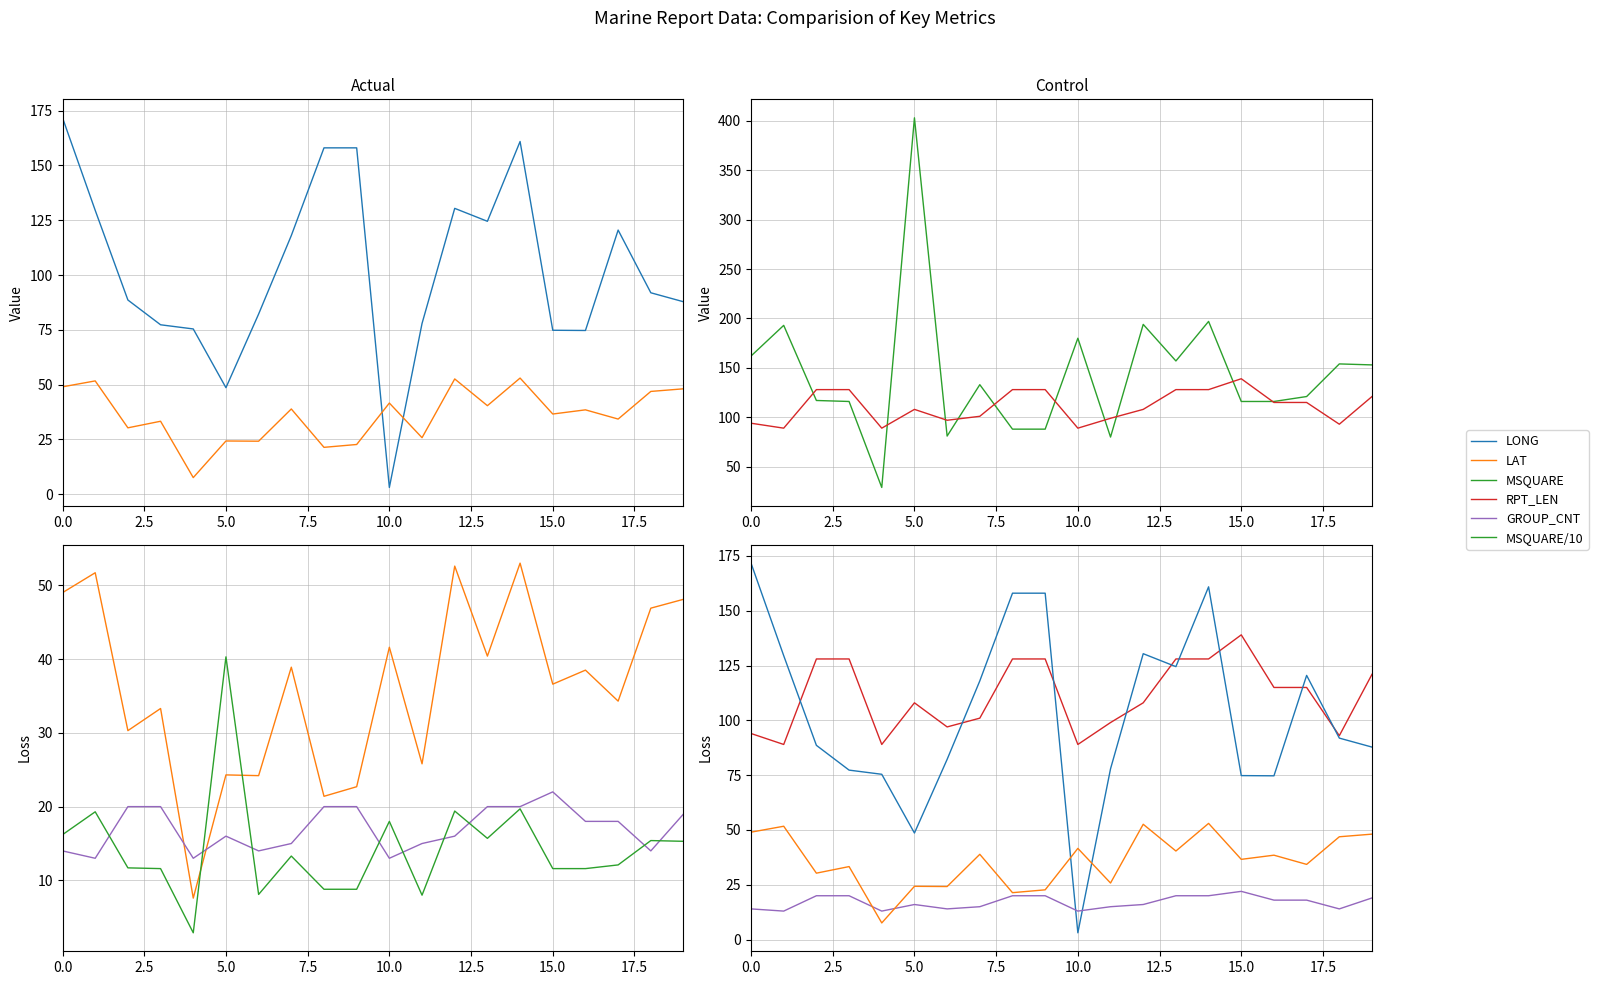

Reading left to right, list all the values displayed in this chart.

LONG: 171.7	129.5	88.6	77.3	75.4	48.6	82.2	118.0	158.0	158.0	3.1	77.9	130.4	124.5	160.9	74.8	74.7	120.5	91.9	87.8
LAT: 49.0	51.7	30.3	33.3	7.6	24.3	24.2	38.9	21.4	22.7	41.6	25.8	52.6	40.4	53.0	36.6	38.5	34.3	46.9	48.1
MSQUARE: 162.0	193.0	117.0	116.0	29.0	403.0	81.0	133.0	88.0	88.0	180.0	80.0	194.0	157.0	197.0	116.0	116.0	121.0	154.0	153.0
RPT_LEN: 94.0	89.0	128.0	128.0	89.0	108.0	97.0	101.0	128.0	128.0	89.0	99.0	108.0	128.0	128.0	139.0	115.0	115.0	93.0	121.0
GROUP_CNT: 14.0	13.0	20.0	20.0	13.0	16.0	14.0	15.0	20.0	20.0	13.0	15.0	16.0	20.0	20.0	22.0	18.0	18.0	14.0	19.0
MSQUARE/10: 16.2	19.3	11.7	11.6	2.9	40.3	8.1	13.3	8.8	8.8	18.0	8.0	19.4	15.7	19.7	11.6	11.6	12.1	15.4	15.3